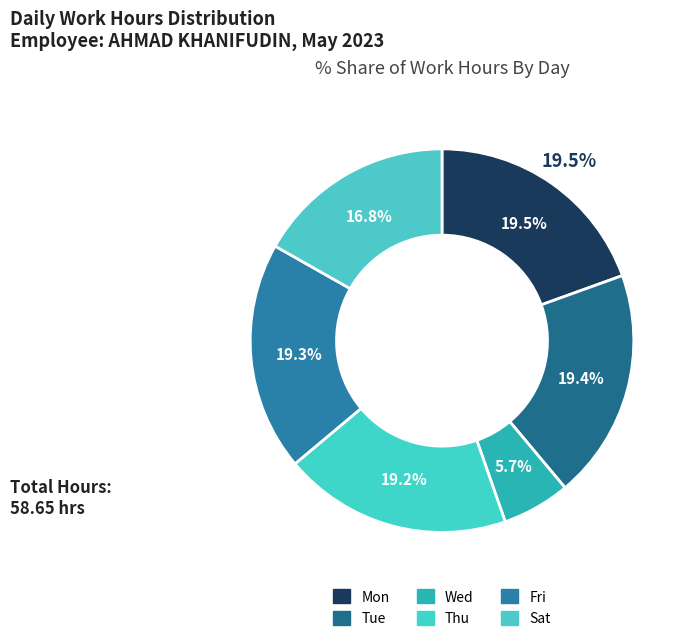

To the nearest percent, what percentage of the pie is Thu?

19%